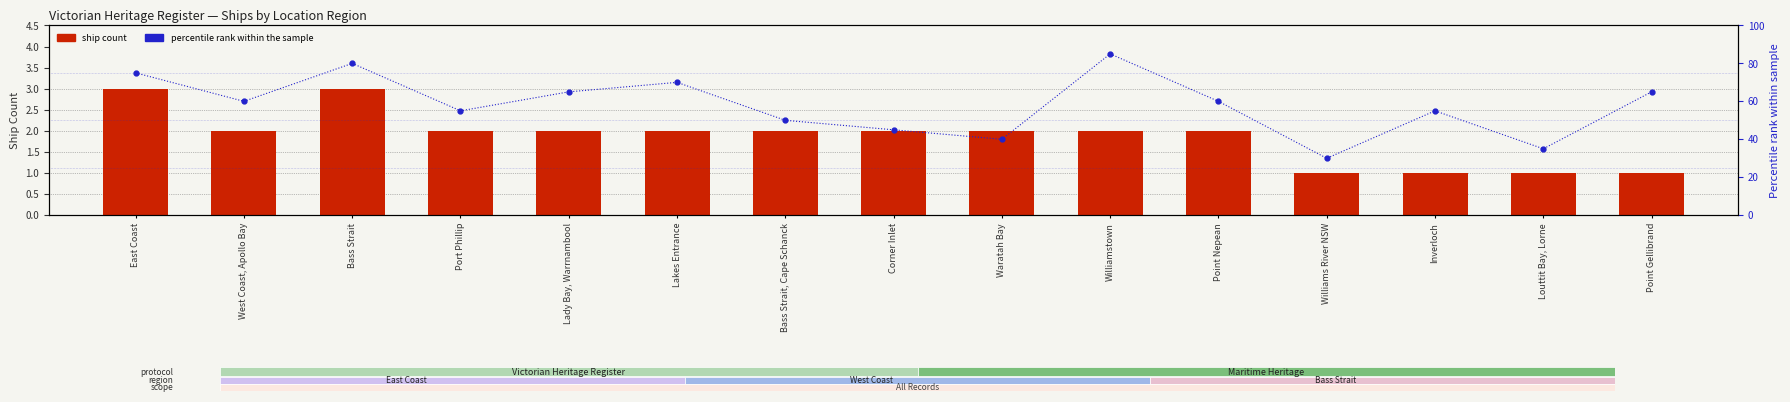

At which label does percentile rank within the sample first exceed 60?

East Coast